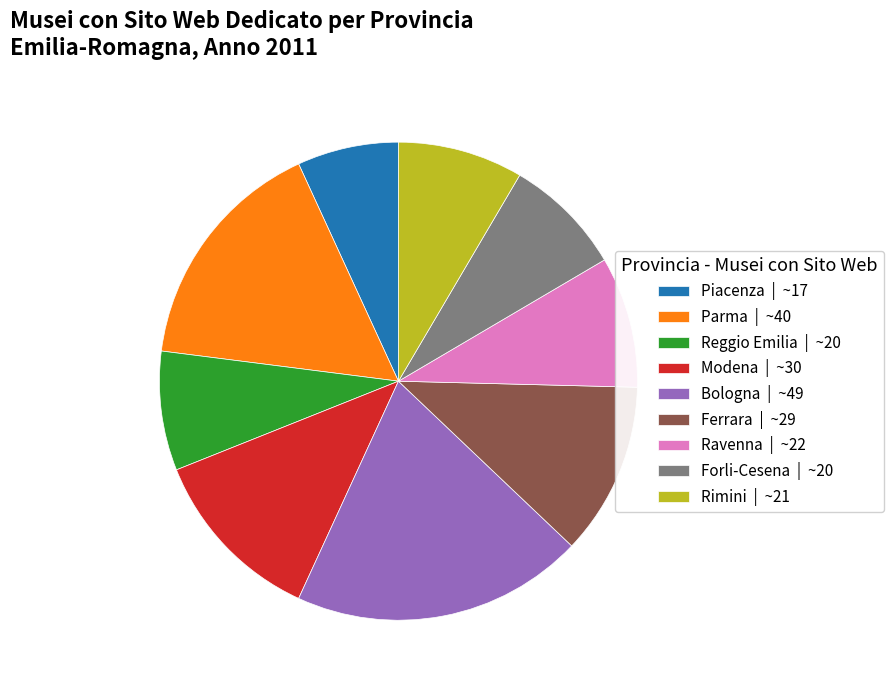

Count the number of slices in the pie.

9